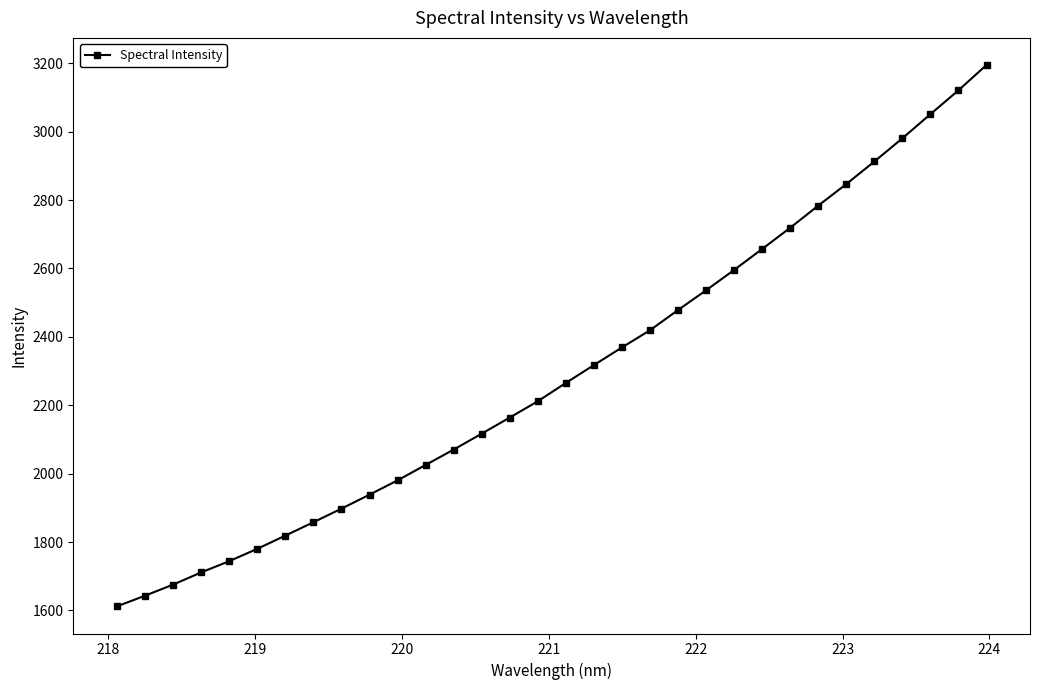

What is the greatest value displayed?

3194.9